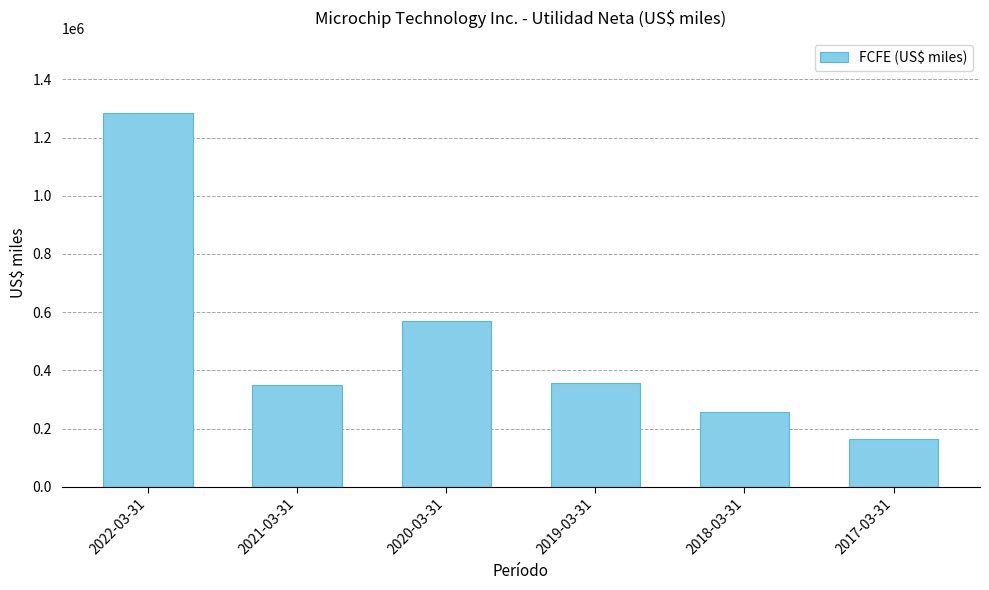

How many data points are less than 355900?

3